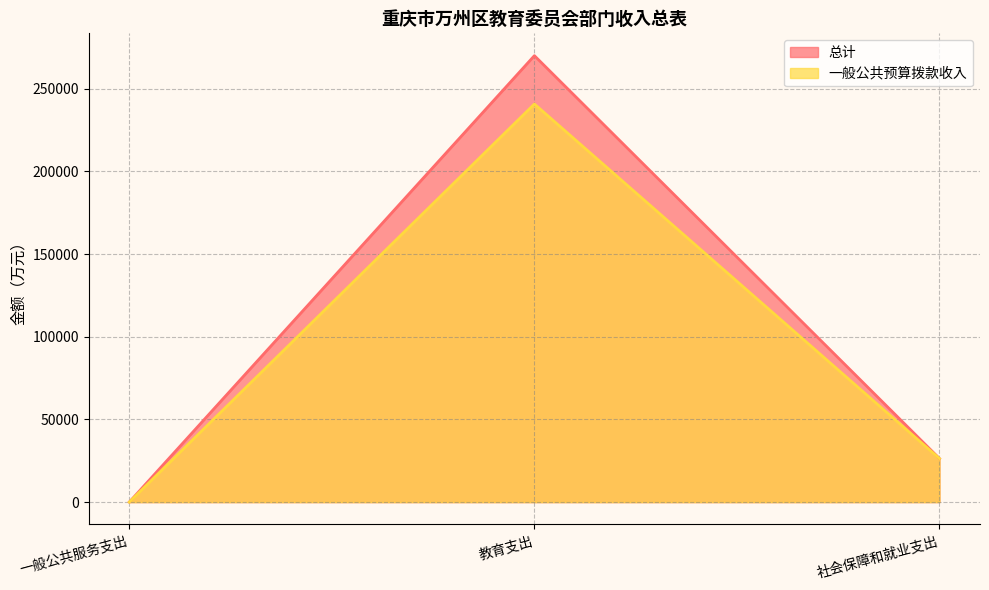

How many lines are shown in the chart?

2